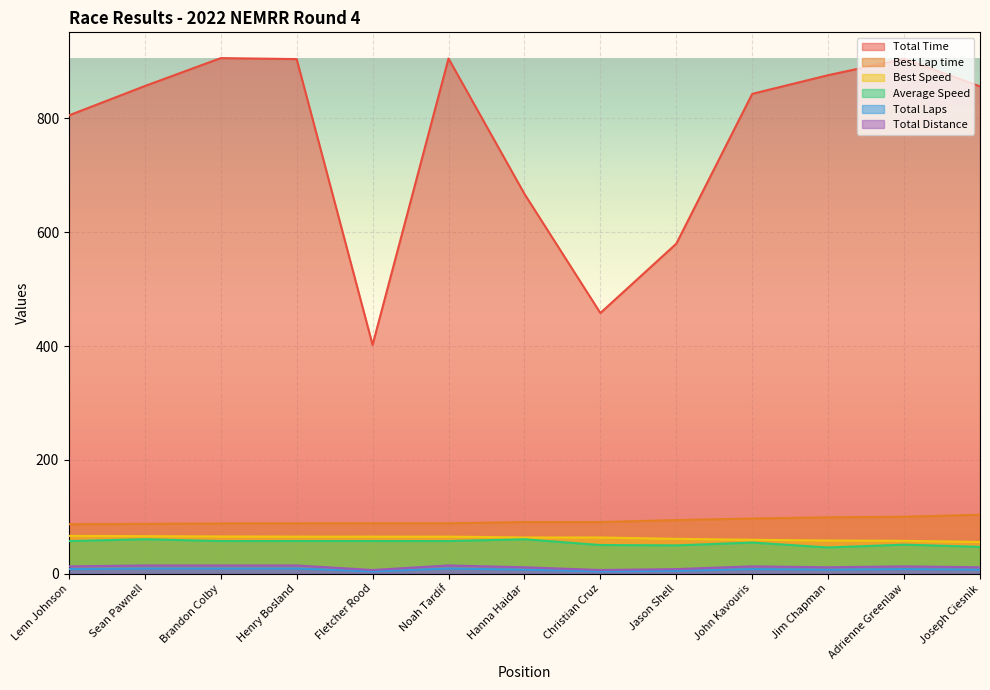

Which label corresponds to the smallest value in the chart?

Fletcher Rood